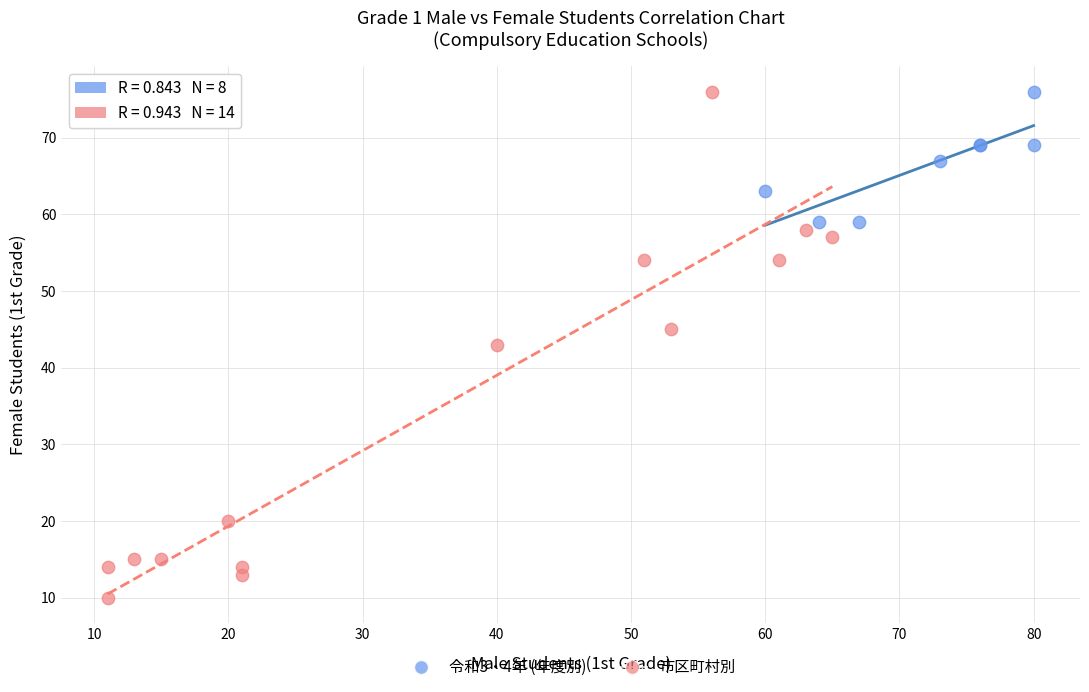

Which series reaches the minimum Y coordinate?

市区町村別